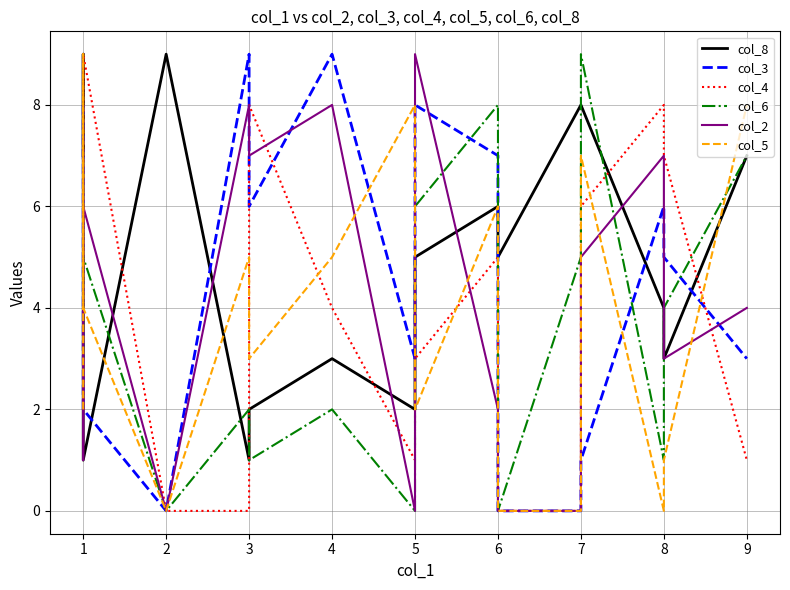

At how many categories does at least one series exceed 7?

14